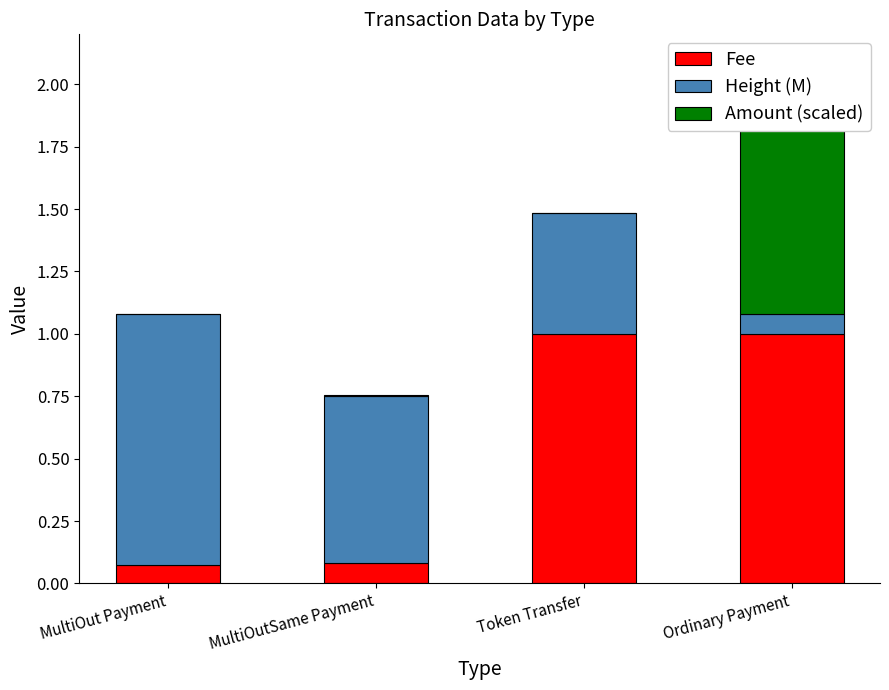

List the labels in order of Amount (scaled) value, largest first.

Ordinary Payment, MultiOut Payment, MultiOutSame Payment, Token Transfer